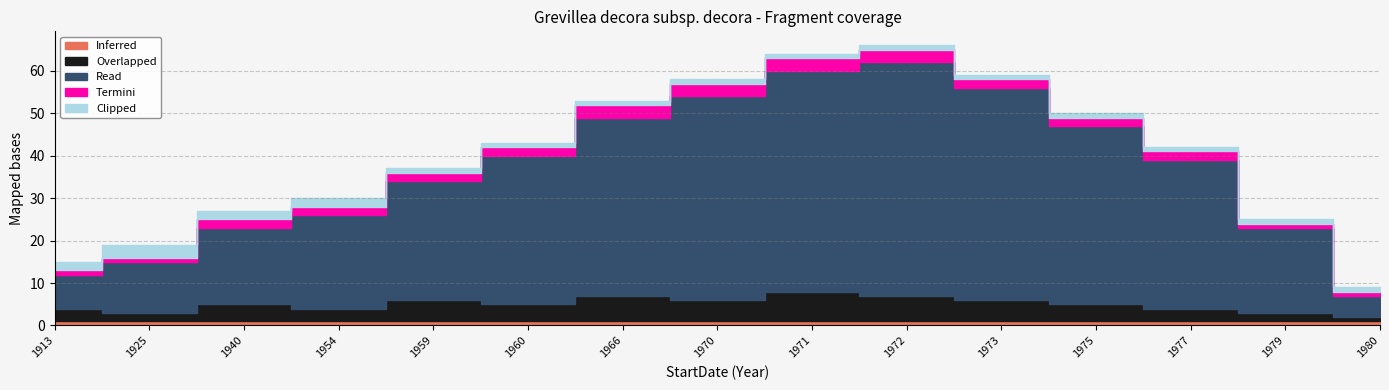

Which category has the highest value across all series?

1972